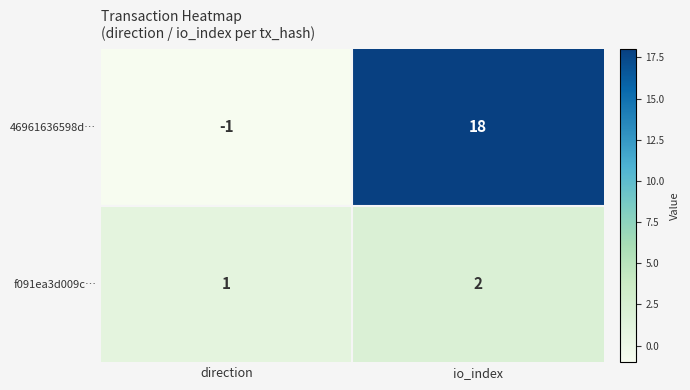

The value of 46961636598d… at direction is 0. True or false?

False